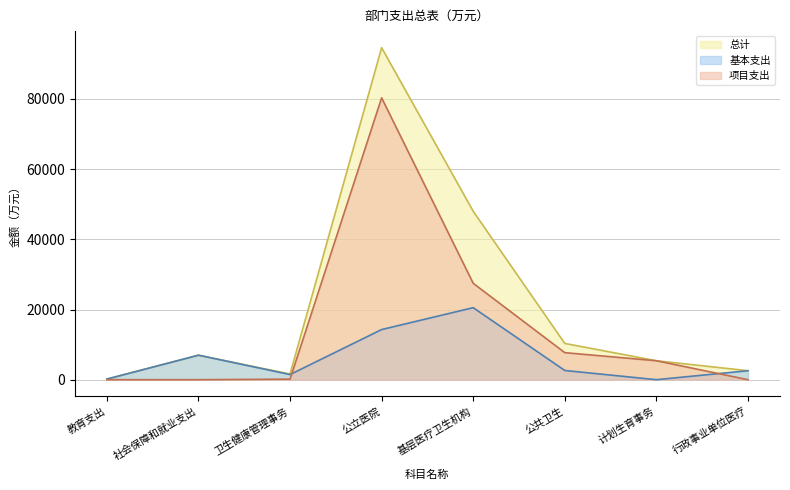

Does the chart have visible grid lines?

Yes